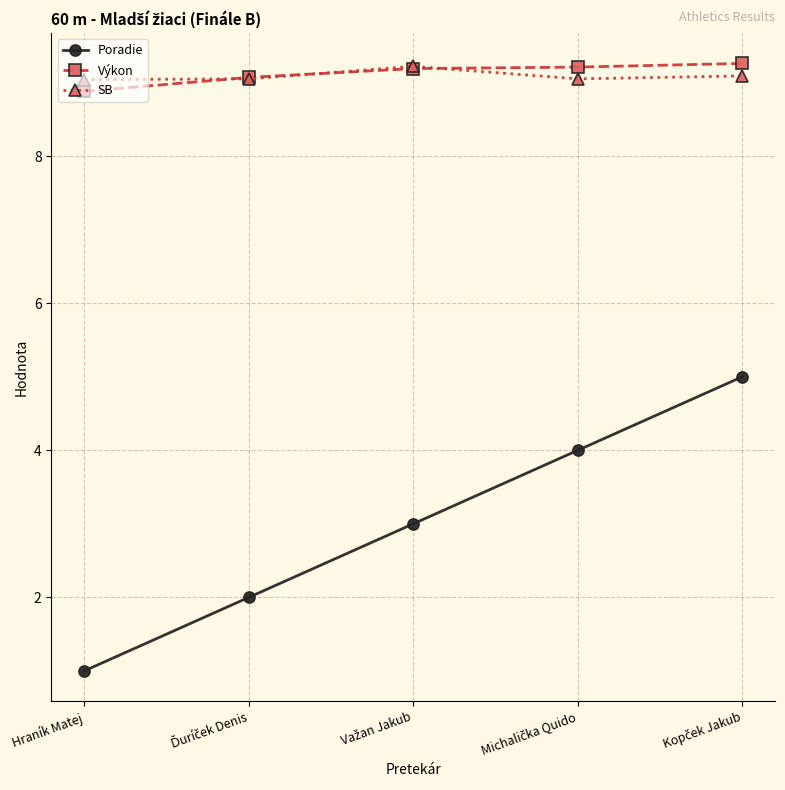

True or false: Poradie has a value of 1.4 at Hraník Matej.

False